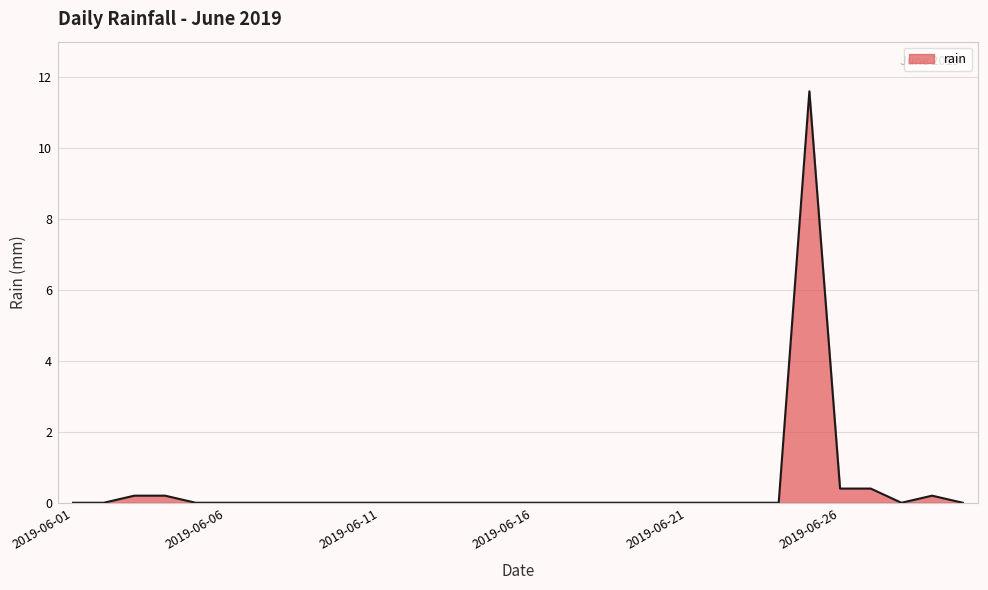

What is the greatest value displayed?

11.6